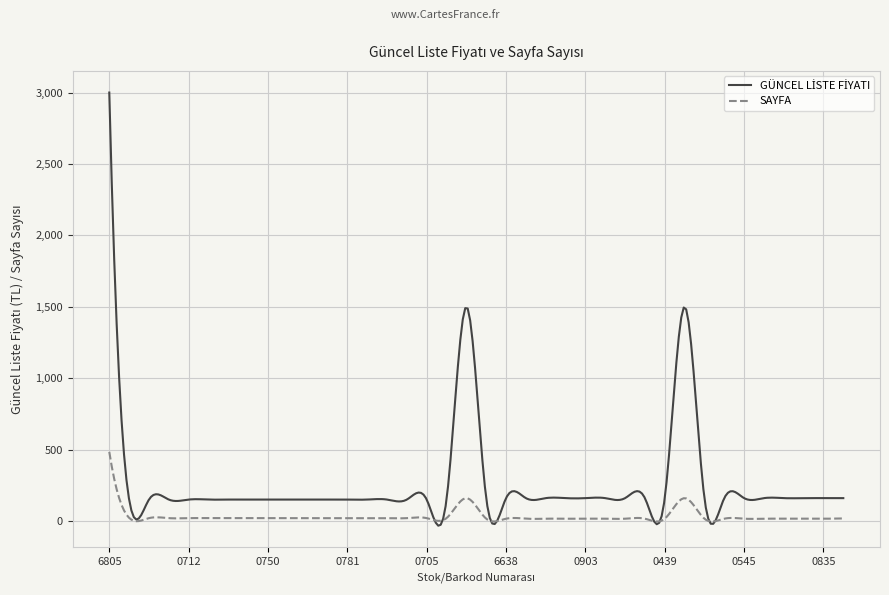

Does the chart display data point markers on the line(s)?

No